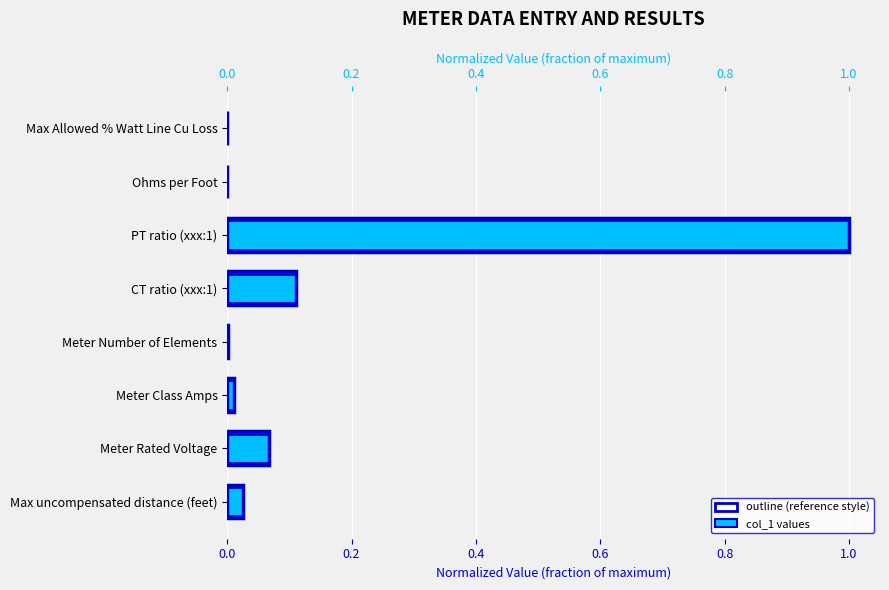

What is the average value?

0.2